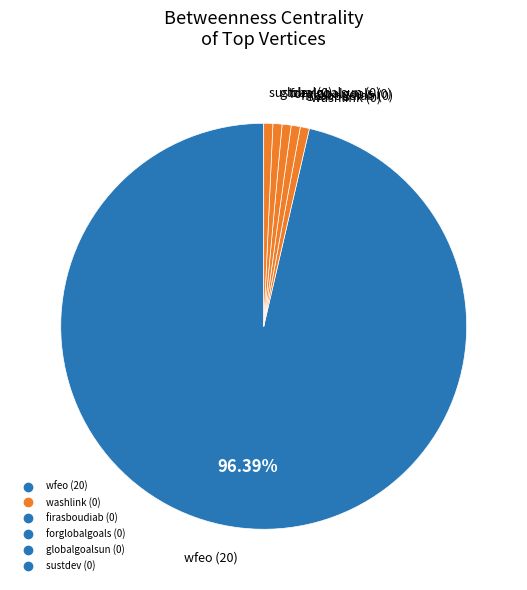

Which category has the smallest portion of the pie?

washlink